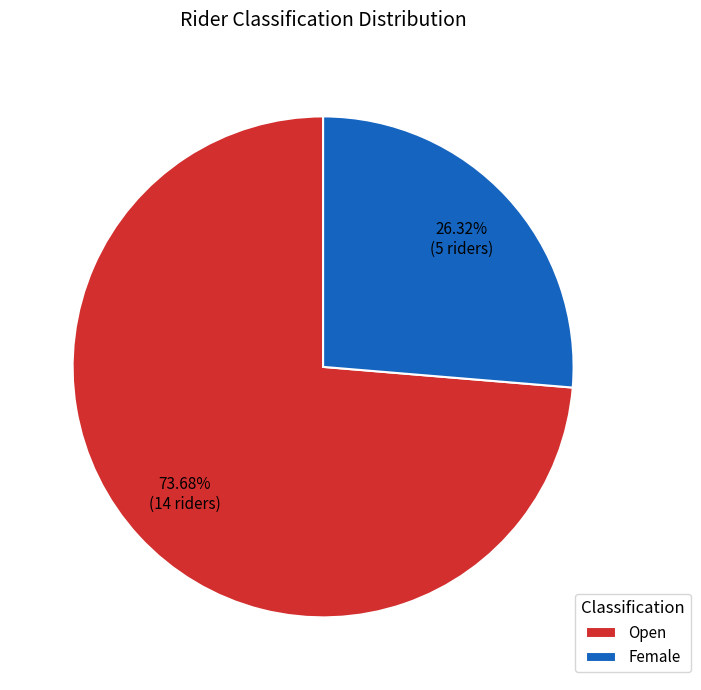

The Female slice represents 26% of the pie. True or false?

True